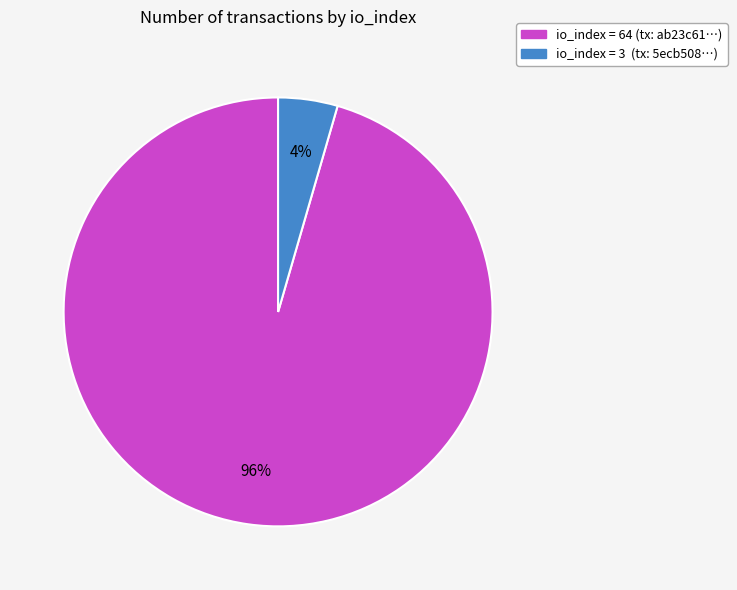

Count the number of slices in the pie.

2